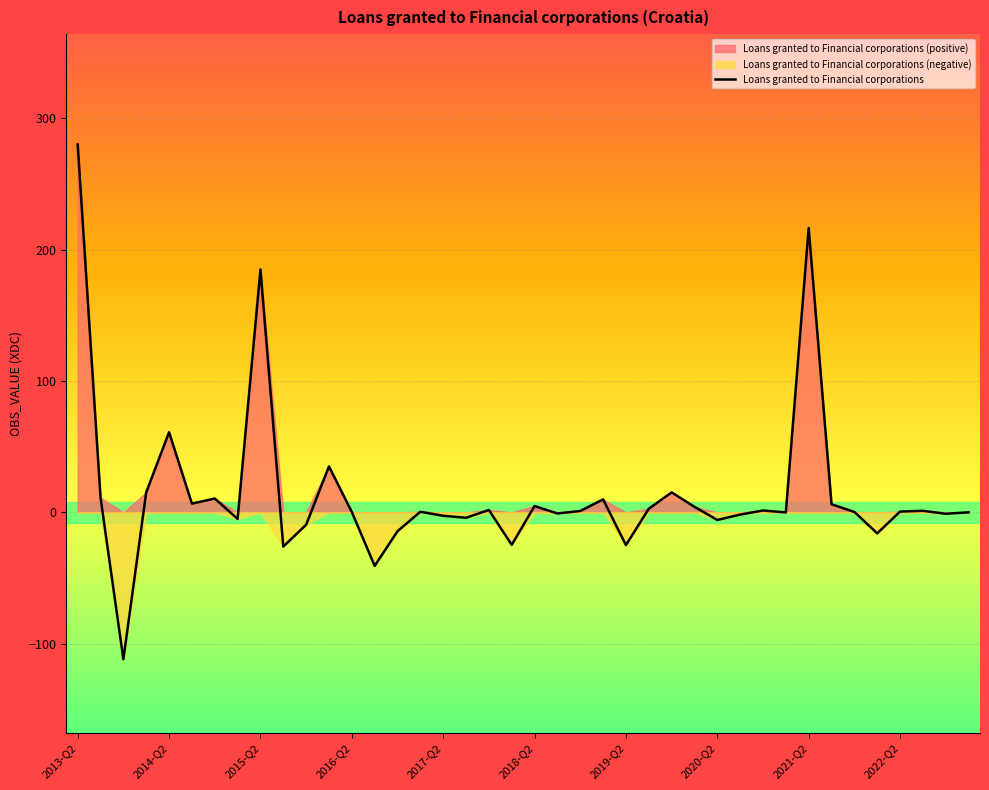

What is the change in value from 26 to 35?

-31.2